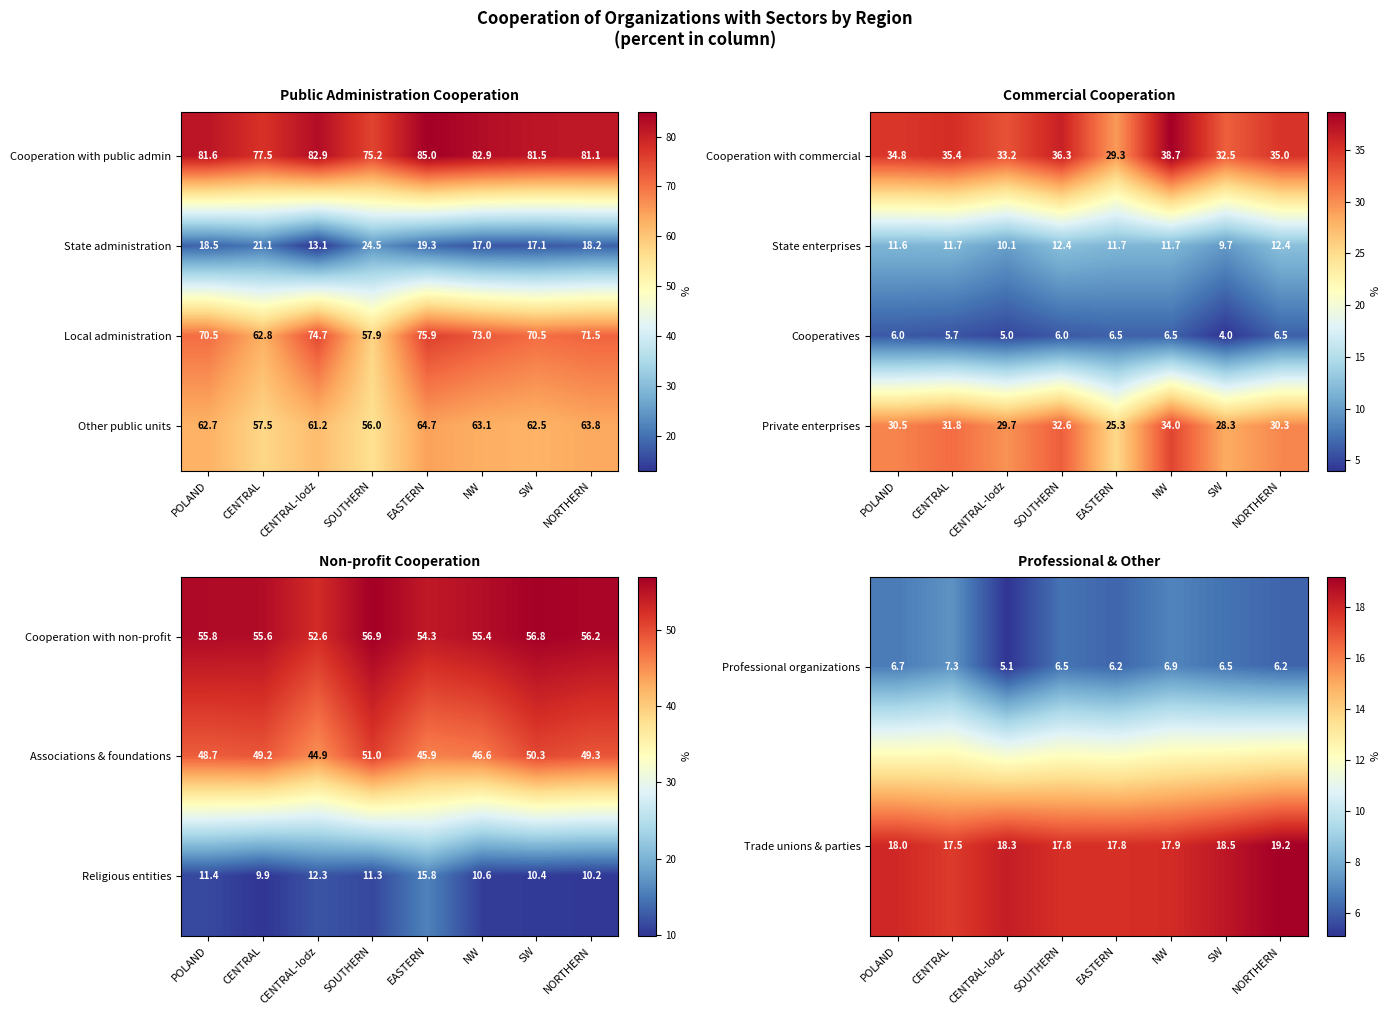

True or false: Trade unions & parties has a value of 17.9 at NW.

True